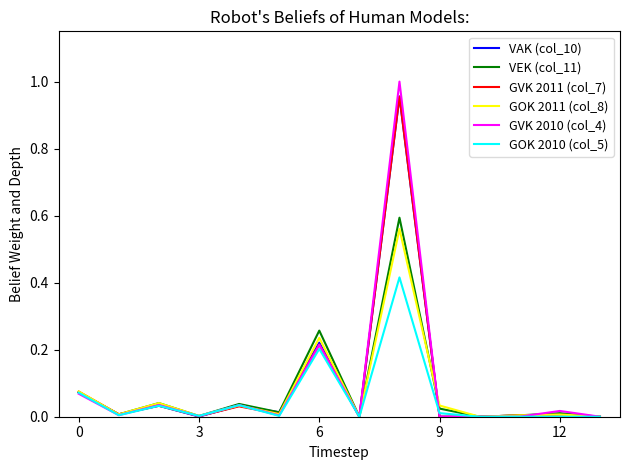

Which series has the largest range (max minus min)?

GVK 2010 (col_4)